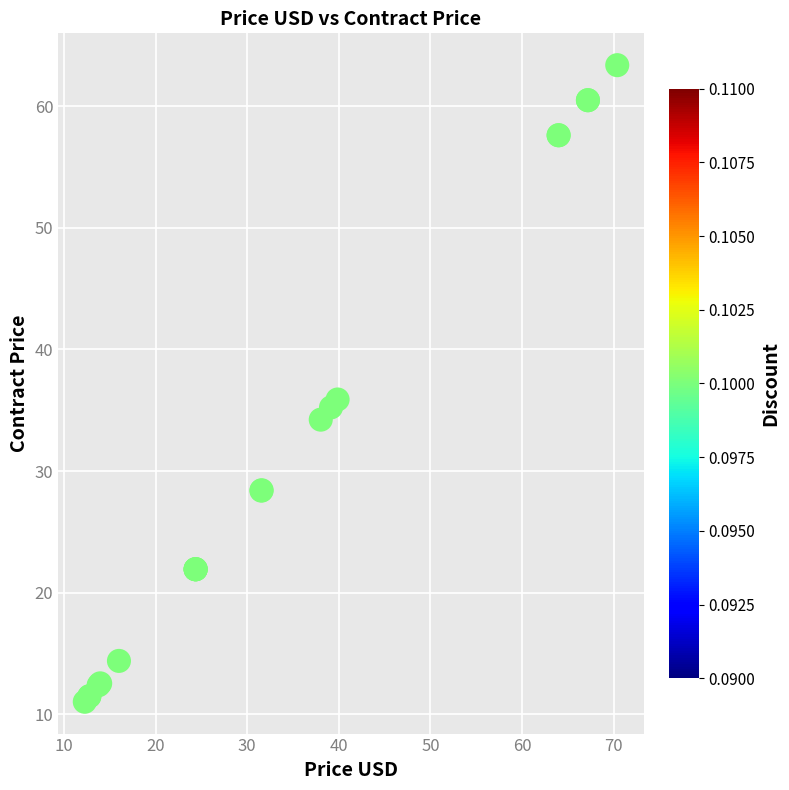

What Y value in the scatter plot is closest to 37?

35.9